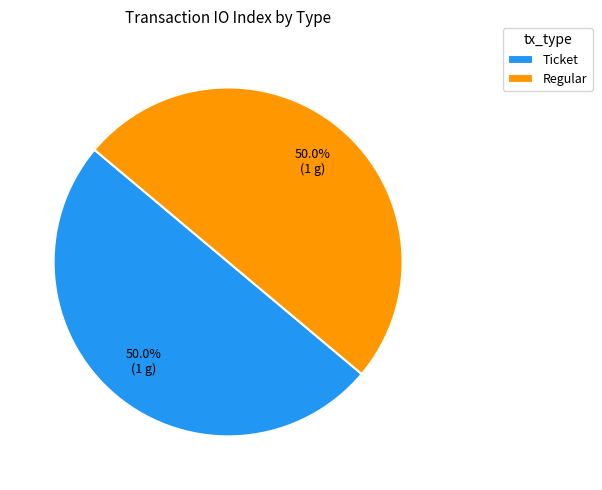

To the nearest percent, what is the difference between the largest and smallest slice percentages?

0%